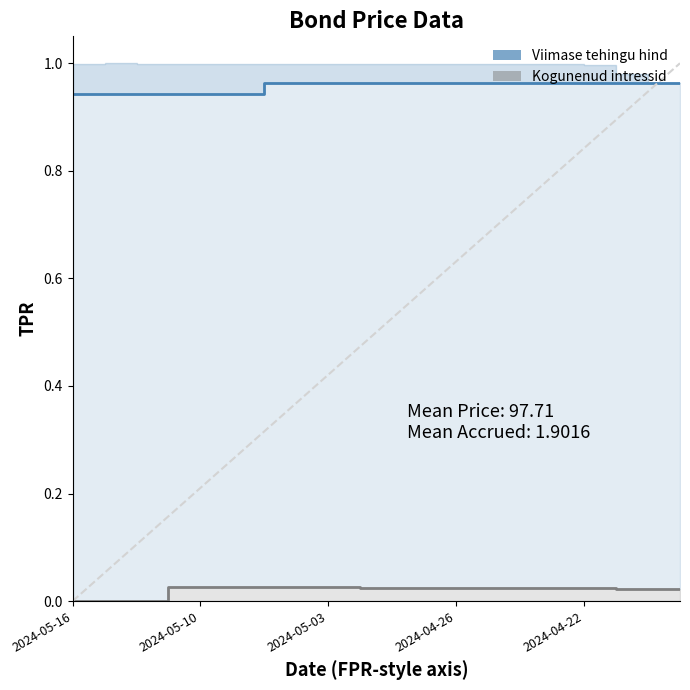

Rank the series at 17 from highest to lowest value.

Viimase tehingu hind, Kogunenud intressid